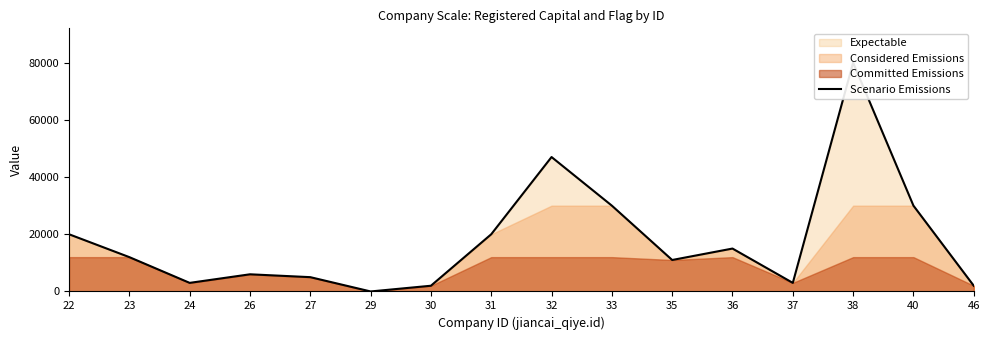

Rank the categories by value from lowest to highest.

29, 30, 46, 24, 37, 27, 26, 35, 23, 36, 22, 31, 33, 40, 32, 38